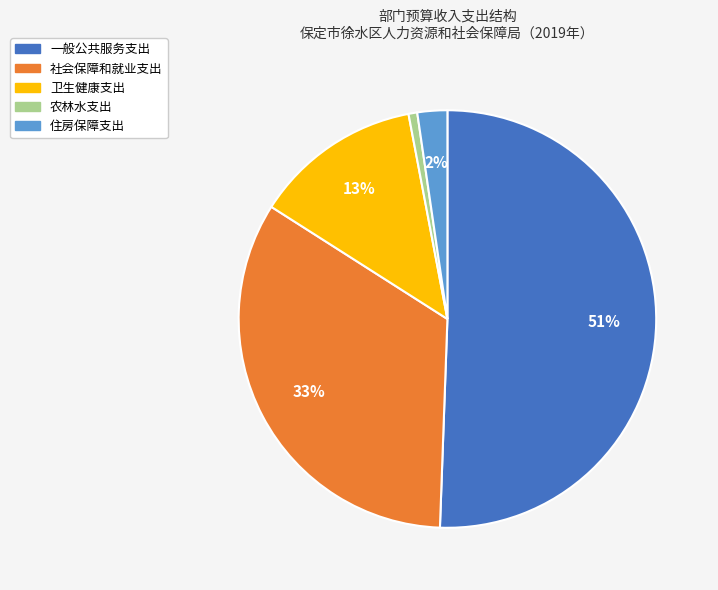

What is the ratio of the value at 一般公共服务支出 to the value at 社会保障和就业支出?

1.5